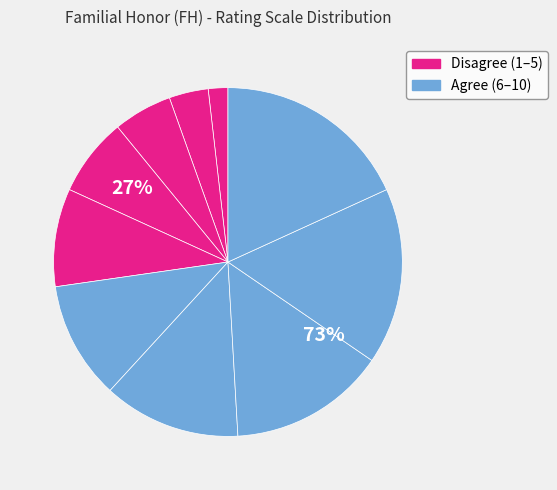

Is it true that 4 is 7% of the pie?

True